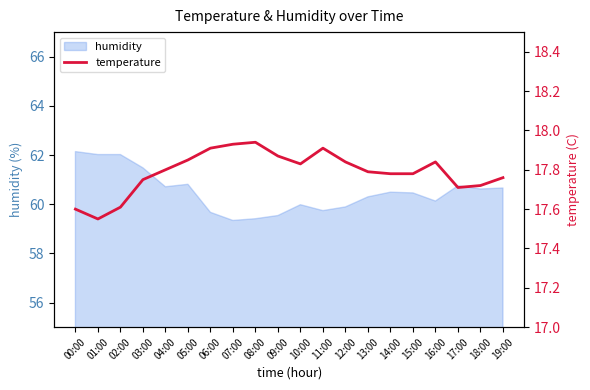

The value of humidity at 13:00 is 60.3. True or false?

True